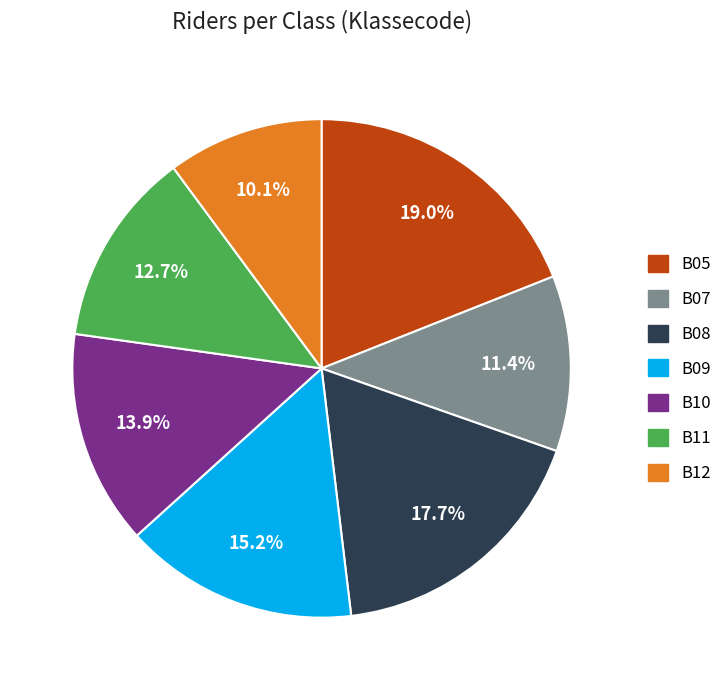

Is there any slice that represents more than half of the pie?

No